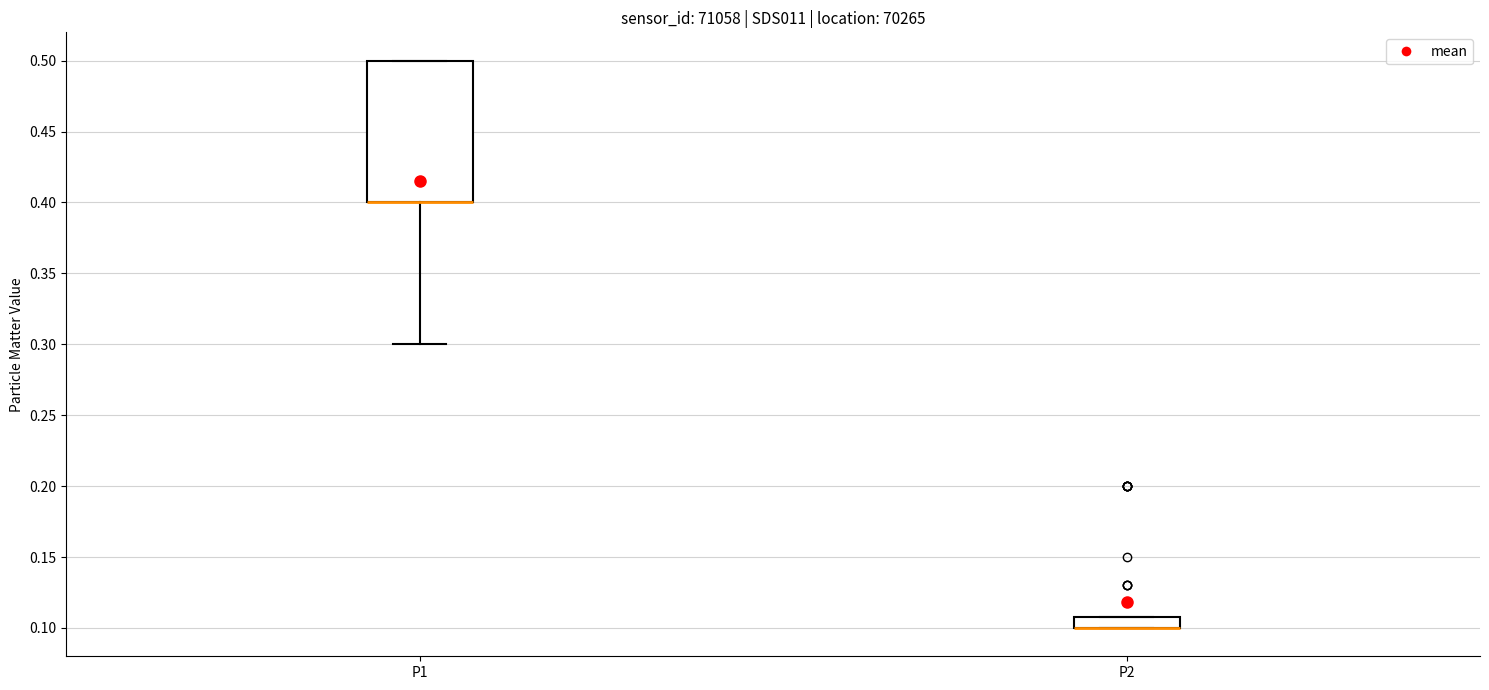

Reading left to right, transcribe this box plot: for each box, give where its median line is, the range the box spans, and where its two whiskers end, as read against the y-axis. The values are not printed on the chart, so give them approximately, as read against the axis.

P1: median 0.40 (drawn on the box's lower edge), box 0.40 to 0.50, whiskers 0.30 to 0.50
P2: median 0.10 (drawn on the box's lower edge), box 0.10 to 0.11, whiskers 0.10 to 0.11